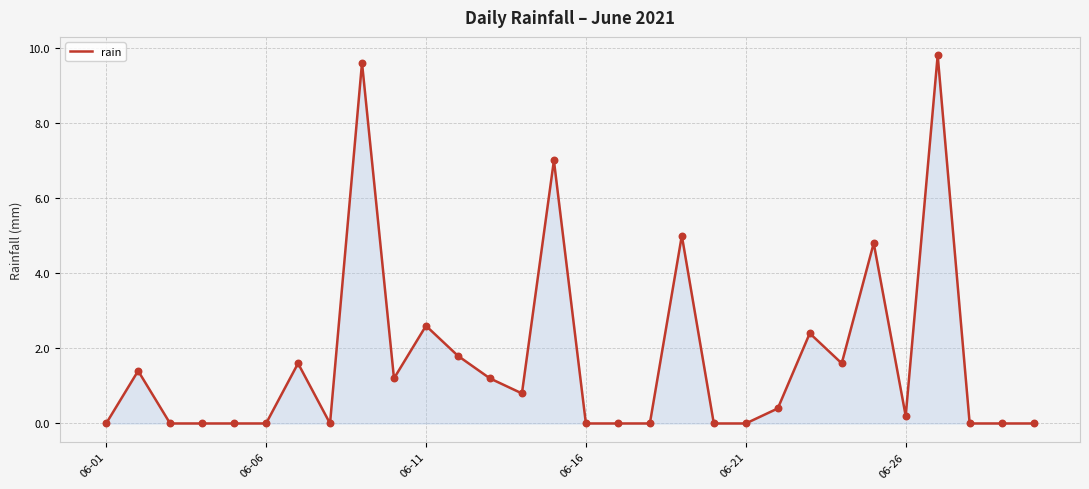

What is the difference between the maximum and minimum values?

9.8